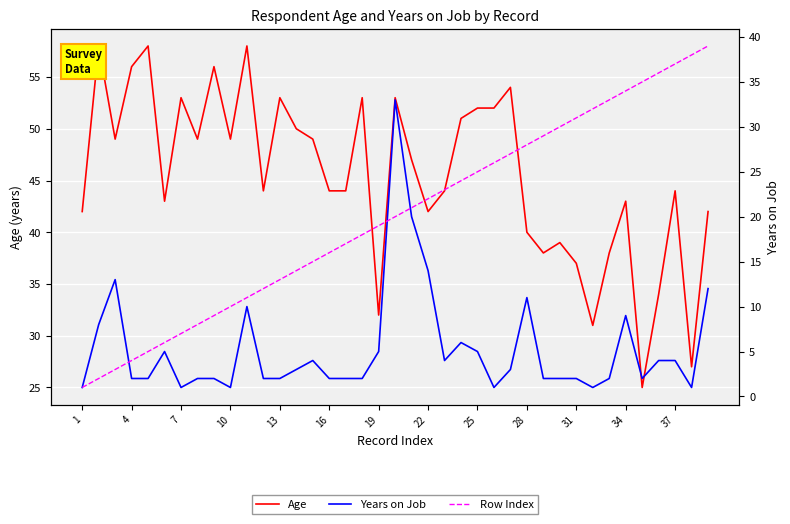

List the series in order of their peak value, highest first.

Age, Row Index, Years on Job